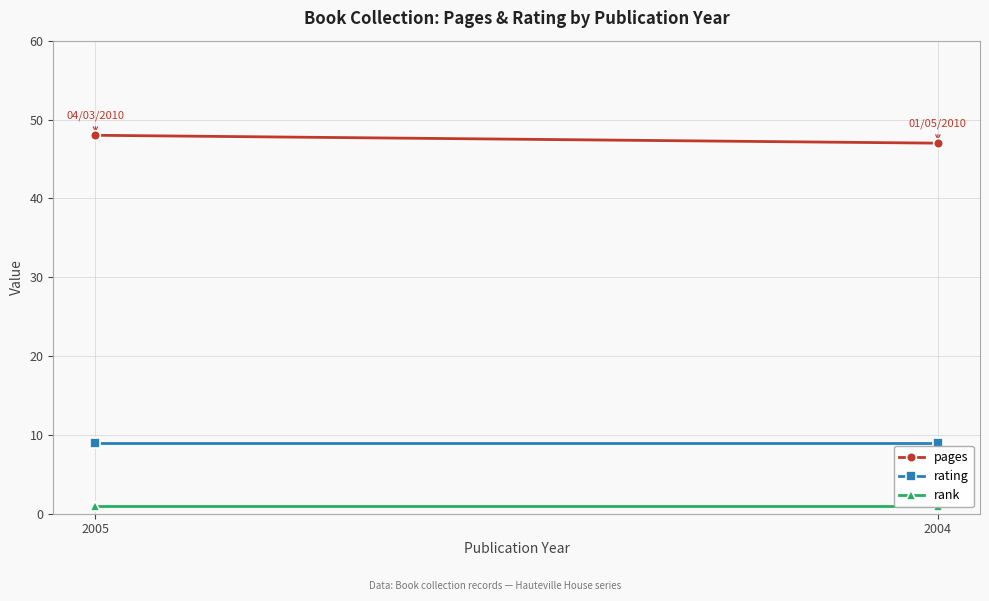

What is the sum of all rank values?

2